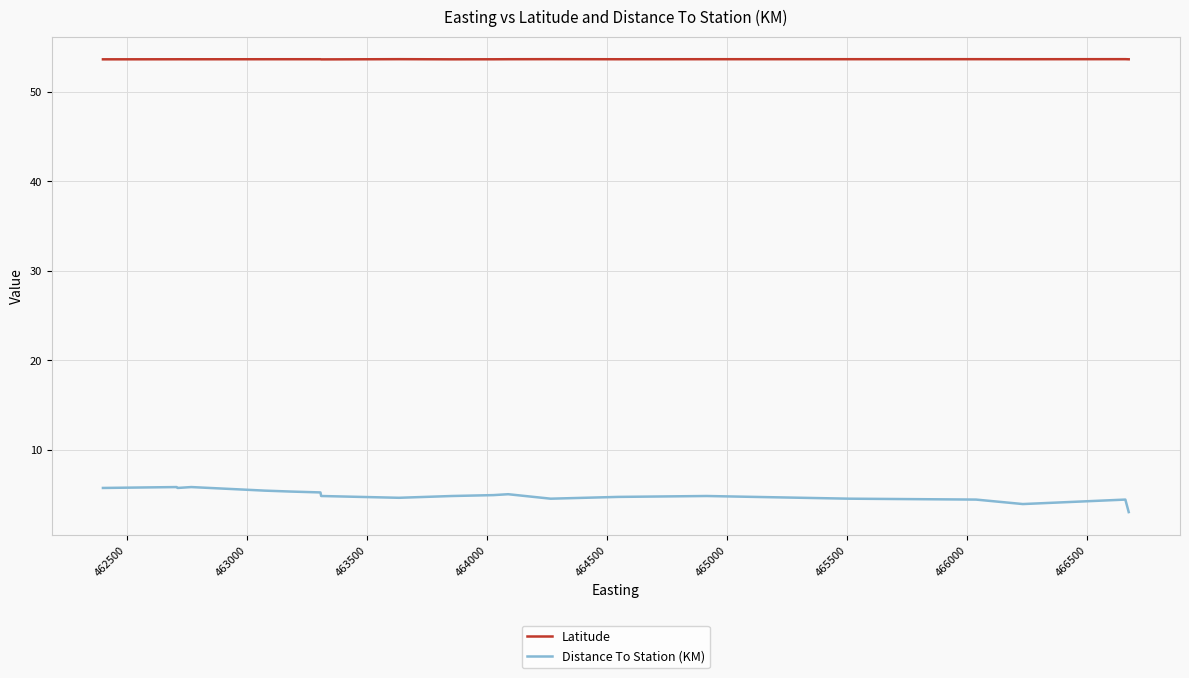

Rank the series by their maximum value, from lowest to highest.

Distance To Station (KM), Latitude